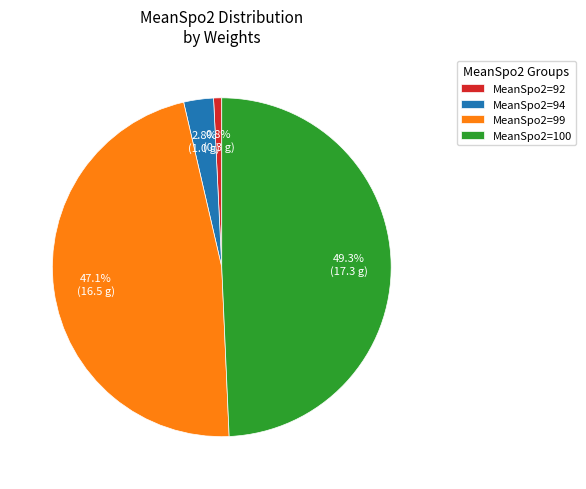

Which has a higher value, MeanSpo2=99 or MeanSpo2=100?

MeanSpo2=100